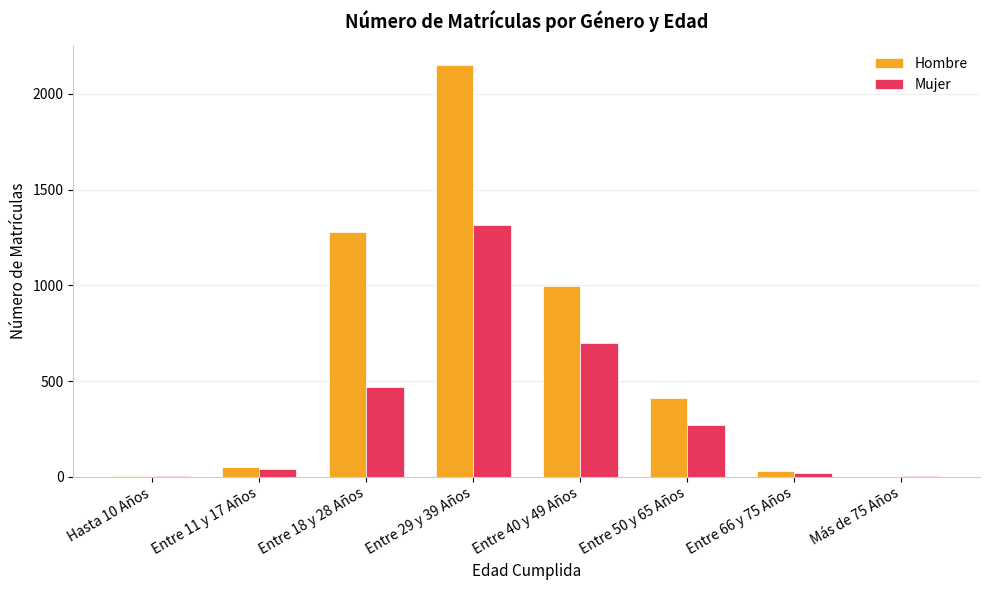

At which label is Mujer closest to 658?

Entre 40 y 49 Años